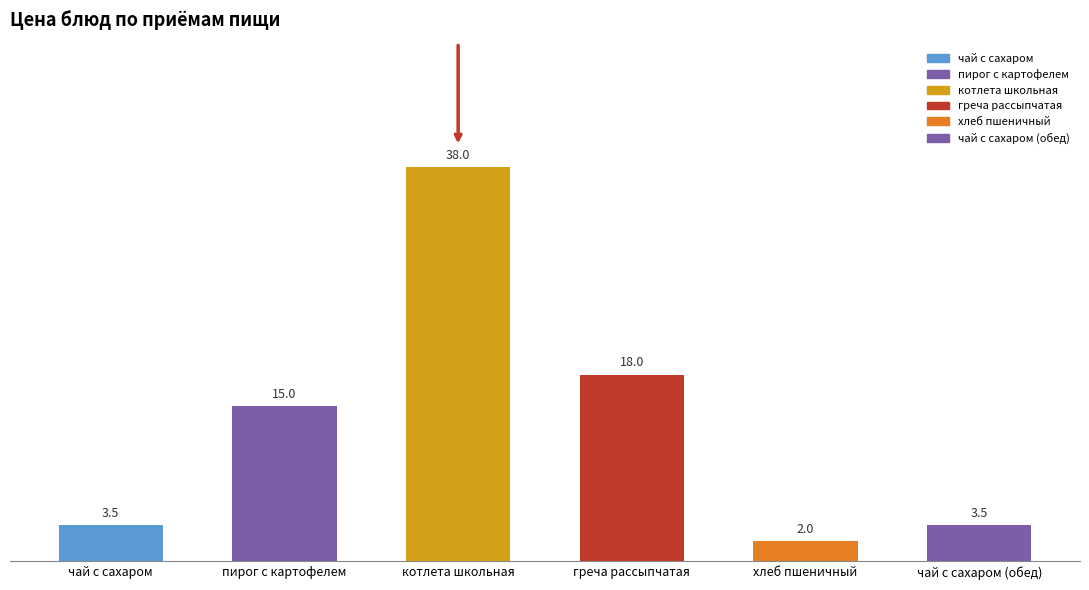

What is the difference between the maximum and minimum values?

36.0